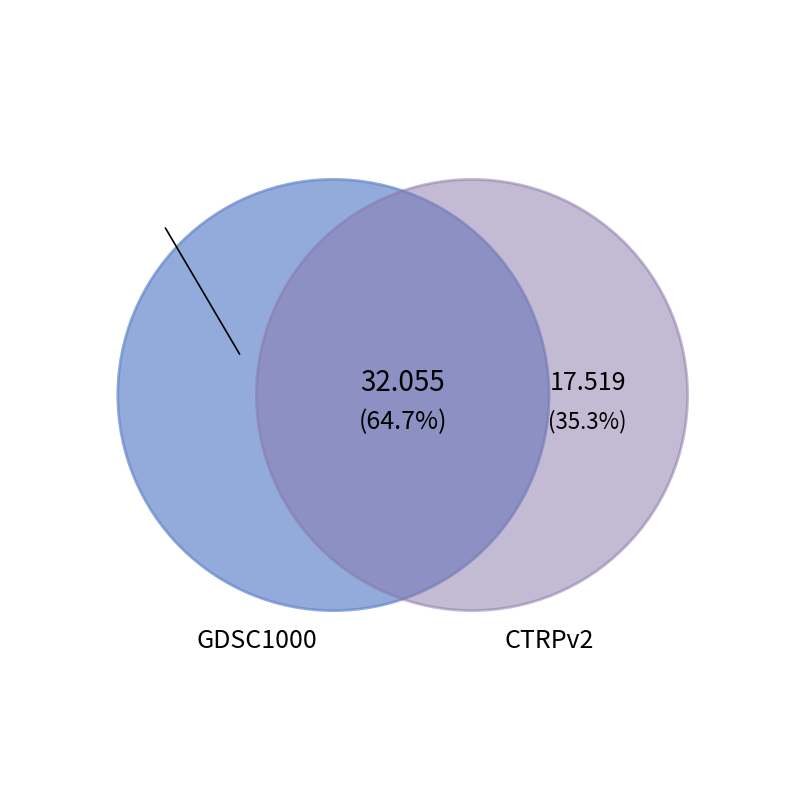

To the nearest percent, what is the difference between the CTRPv2 and GDSC1000 slice percentages?

29%